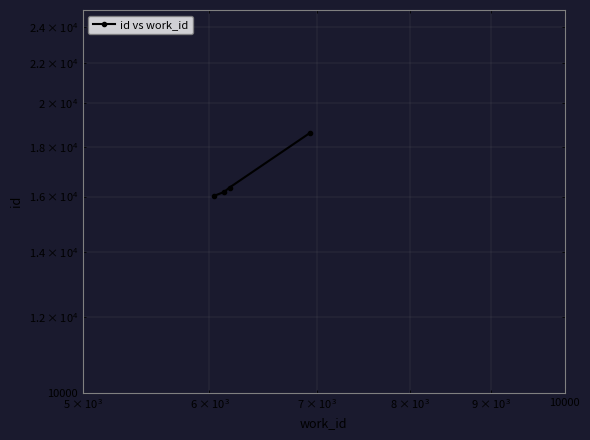

What is the difference between the second highest and minimum values?

326